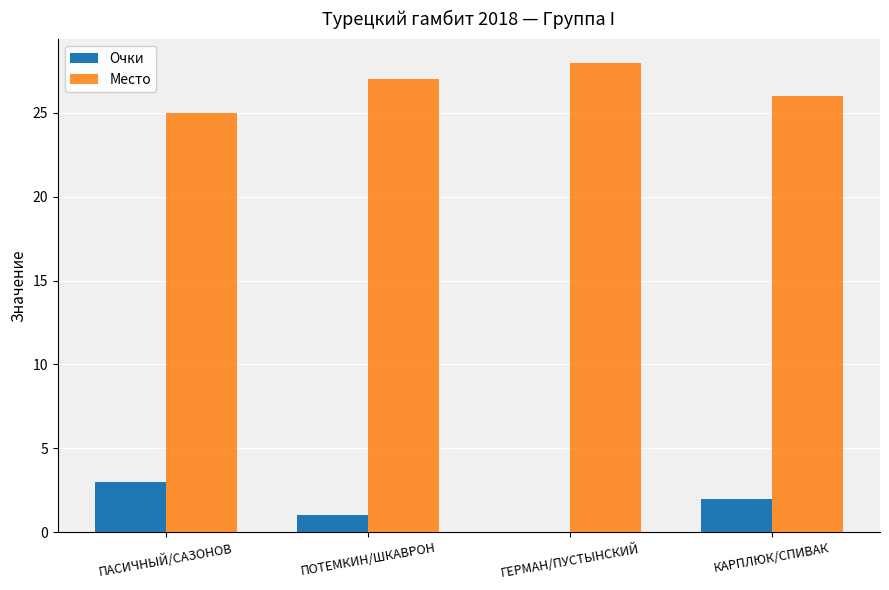

What value does the Место series have at ПАСИЧНЫЙ/САЗОНОВ?

25